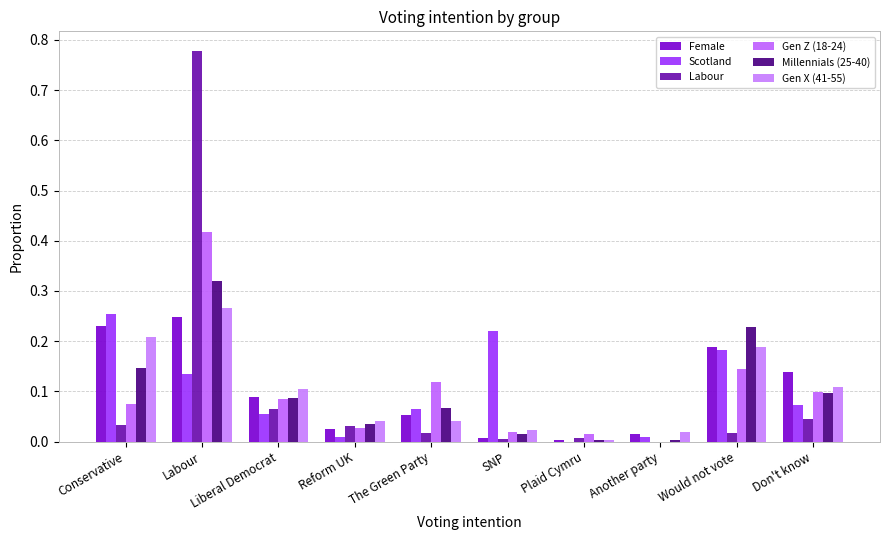

The value of Millennials (25-40) at Conservative is 0.2. True or false?

False